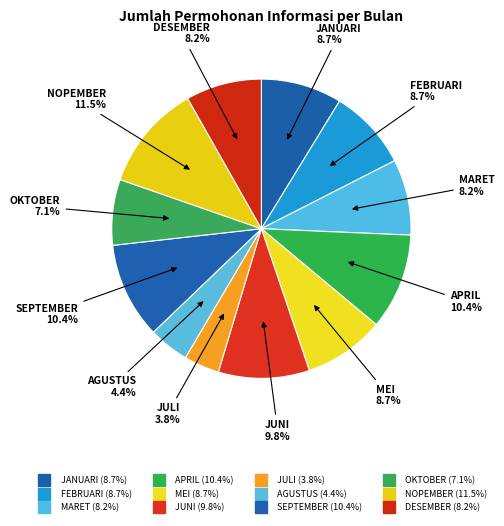

The NOPEMBER slice represents 11% of the pie. True or false?

True